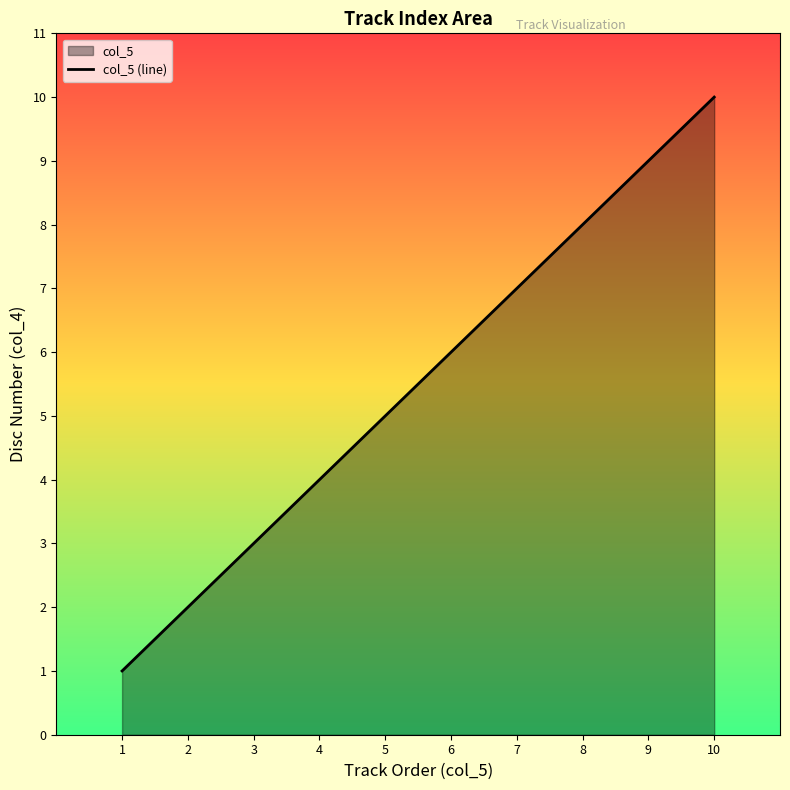

What is the change in value from 1 to 7?

+6